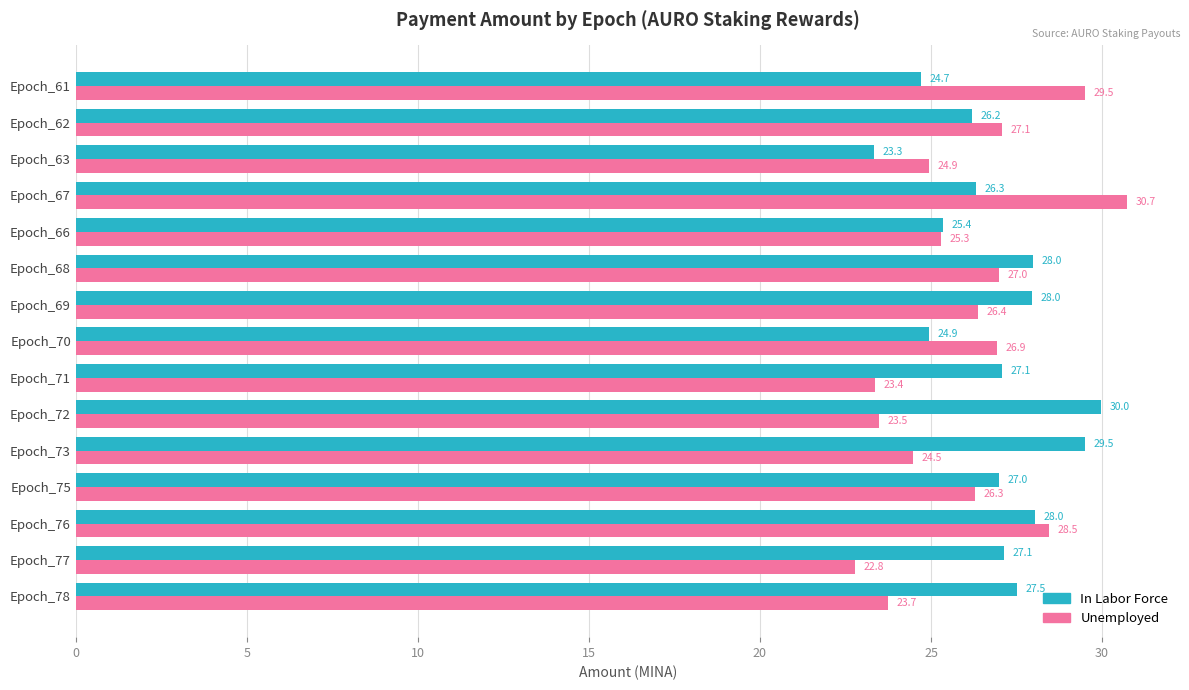

Where is In Labor Force nearest to the value 26?

Epoch_62